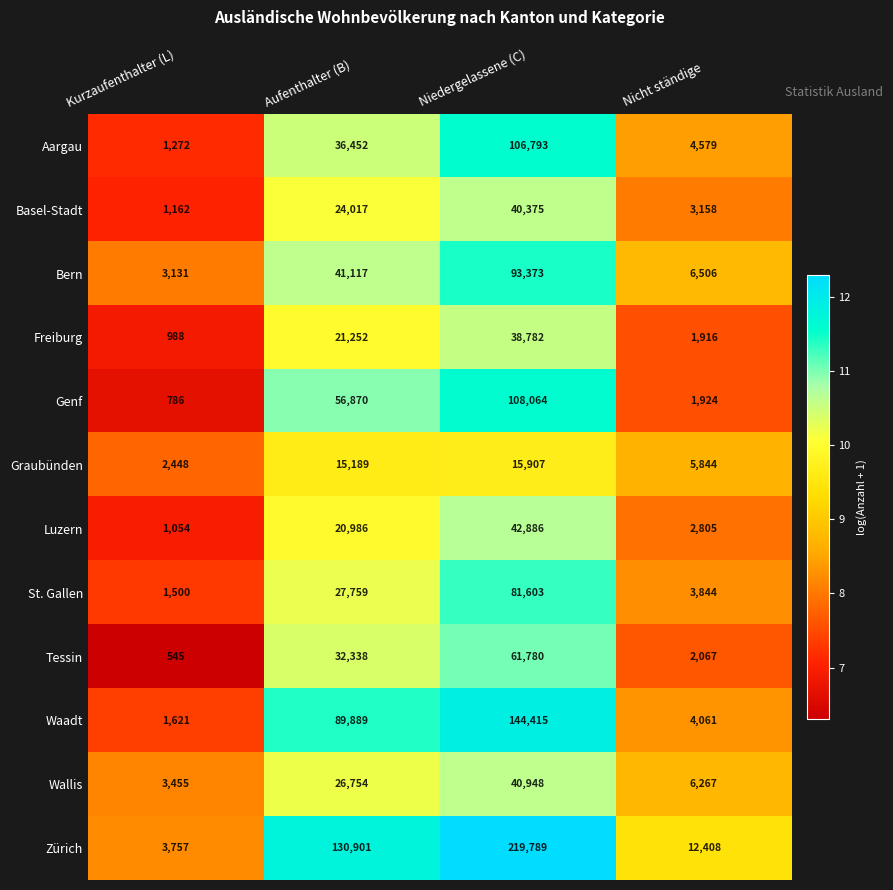

The Graubünden series shows 9553 at Niedergelassene (C). True or false?

False